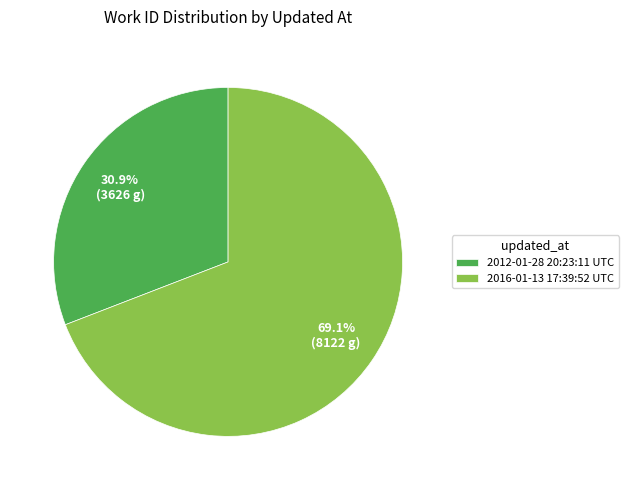

Which has a higher value, 2012-01-28 20:23:11 UTC or 2016-01-13 17:39:52 UTC?

2016-01-13 17:39:52 UTC